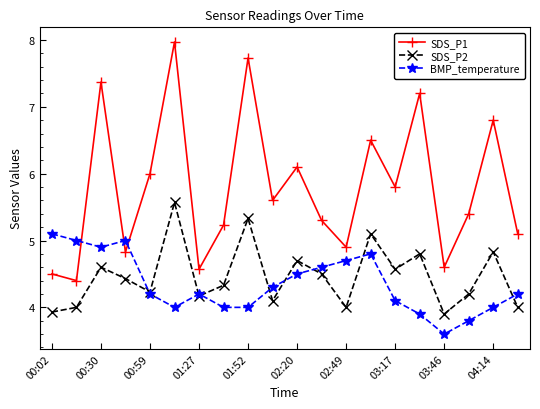

Reading left to right, extract all data points from this chart.

SDS_P1: 4.5	4.4	7.4	4.8	6.0	8.0	4.6	5.2	7.7	5.6	6.1	5.3	4.9	6.5	5.8	7.2	4.6	5.4	6.8	5.1
SDS_P2: 3.9	4.0	4.6	4.4	4.2	5.6	4.2	4.3	5.3	4.1	4.7	4.5	4.0	5.1	4.6	4.8	3.9	4.2	4.8	4.0
BMP_temperature: 5.1	5.0	4.9	5.0	4.2	4.0	4.2	4.0	4.0	4.3	4.5	4.6	4.7	4.8	4.1	3.9	3.6	3.8	4.0	4.2